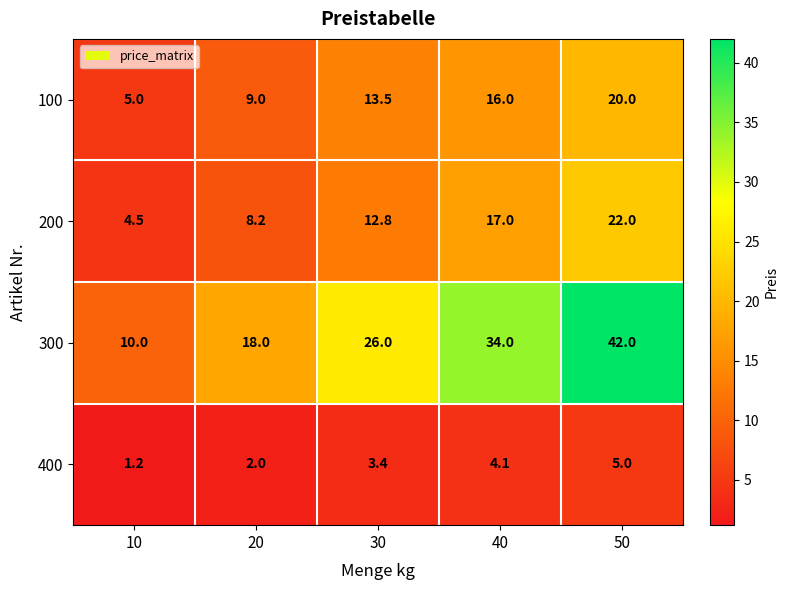

What is the total value across all series at 30?

55.7